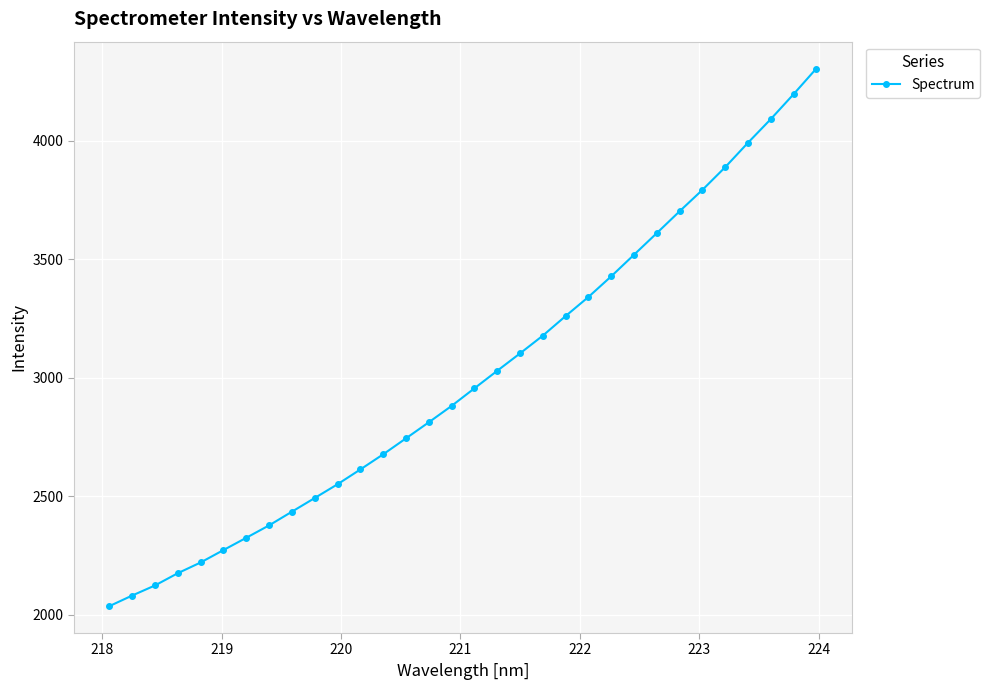

What is the minimum value shown in the chart?

2036.6